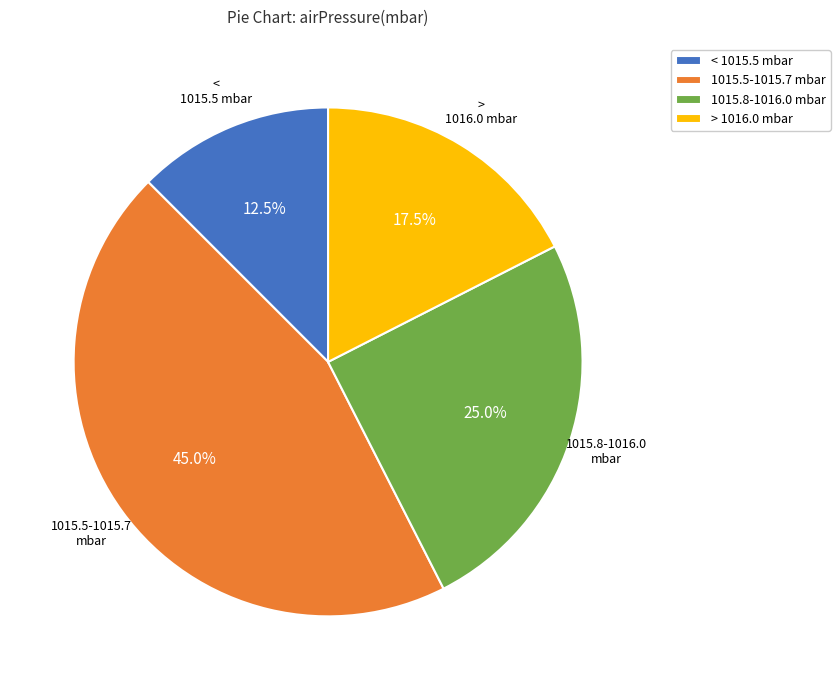

What is the smallest slice in the pie chart?

< 1015.5 mbar